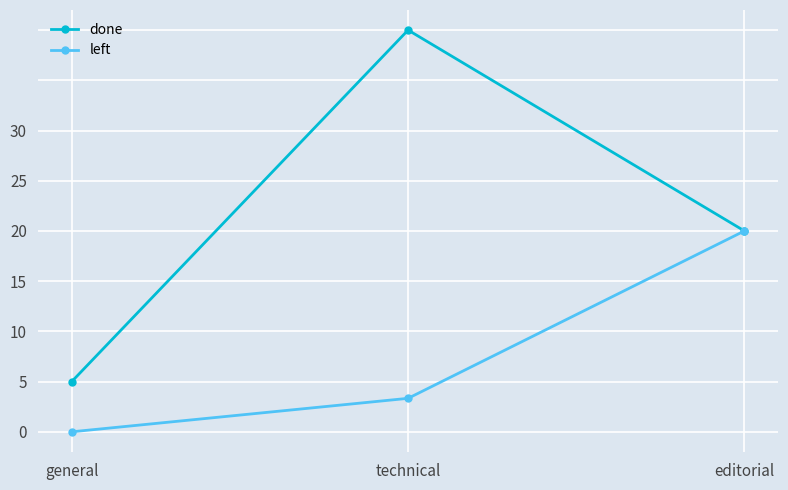

What is the label of the 1st point from the right?

editorial